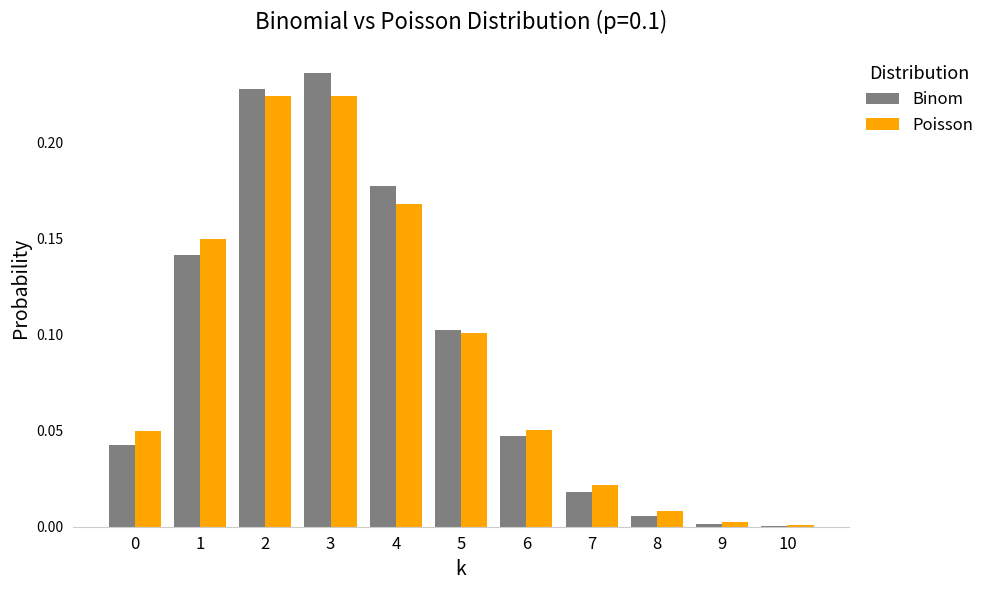

At which category is the sum across all series the highest?

3